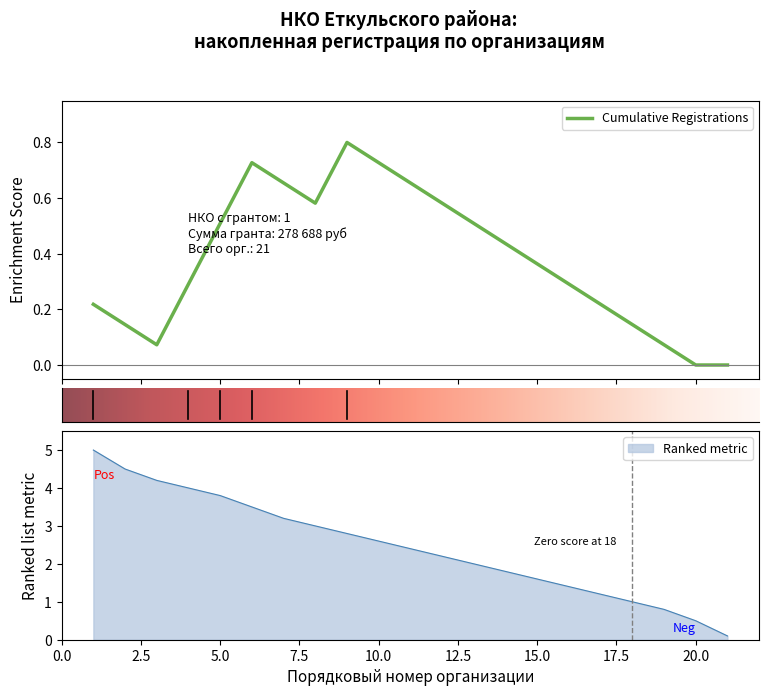

What is the average value?

2.5